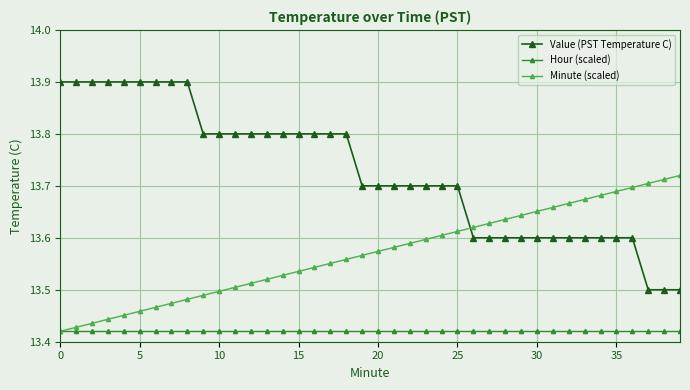

What is the value of the Value (PST Temperature C) point at the 3rd from the left?

13.9